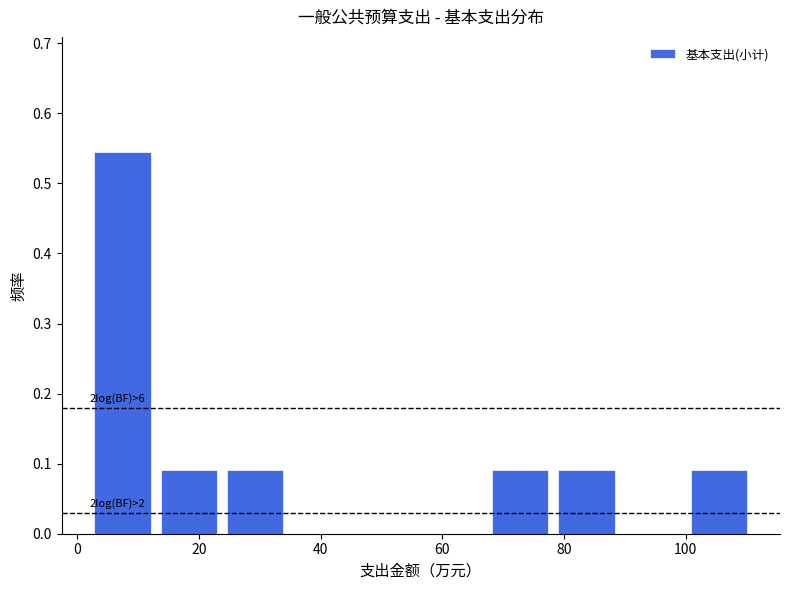

Which range on the x-axis has the tallest bar?

2 to 12